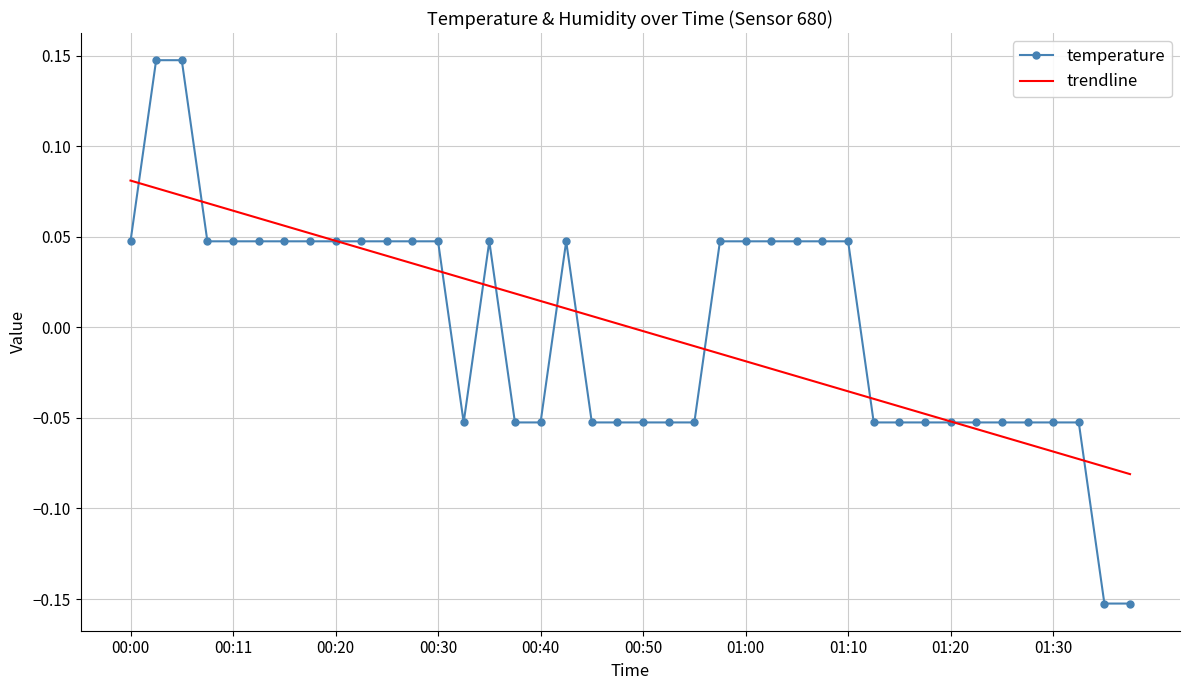

List the series in order of their peak value, lowest first.

trendline, temperature